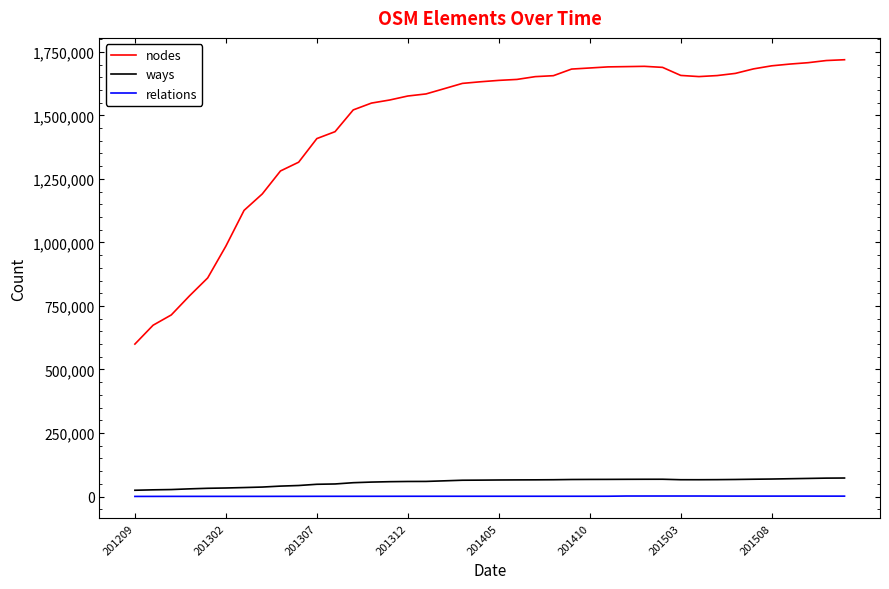

True or false: nodes and ways intersect in this chart.

False